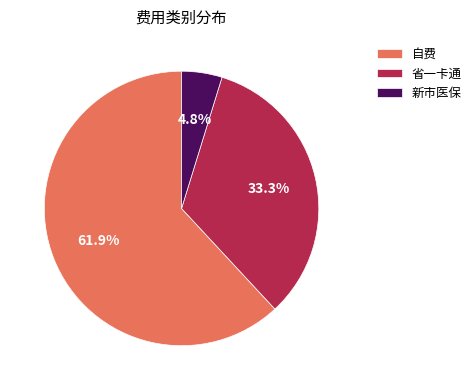

Does any single category account for the majority?

Yes